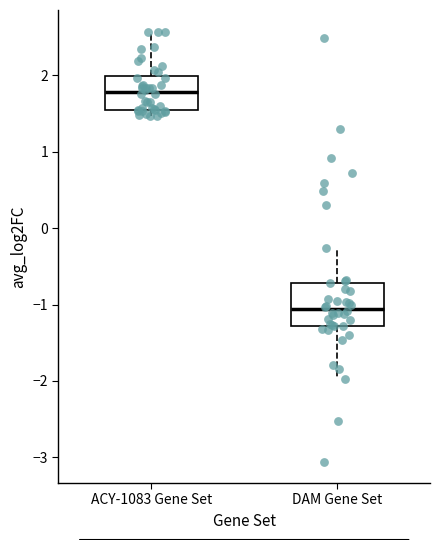

Where does the median line of the box for ACY-1083 Gene Set sit on the y-axis? The values are not printed on the chart, so give them approximately, as read against the axis.

1.8